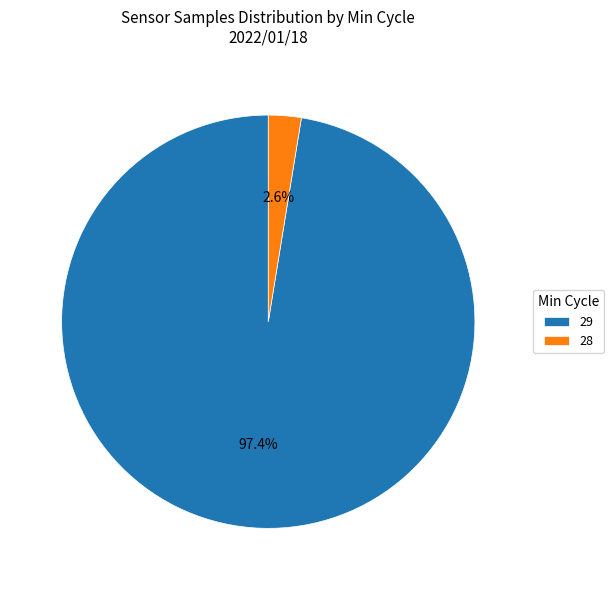

Which slice is the largest?

29